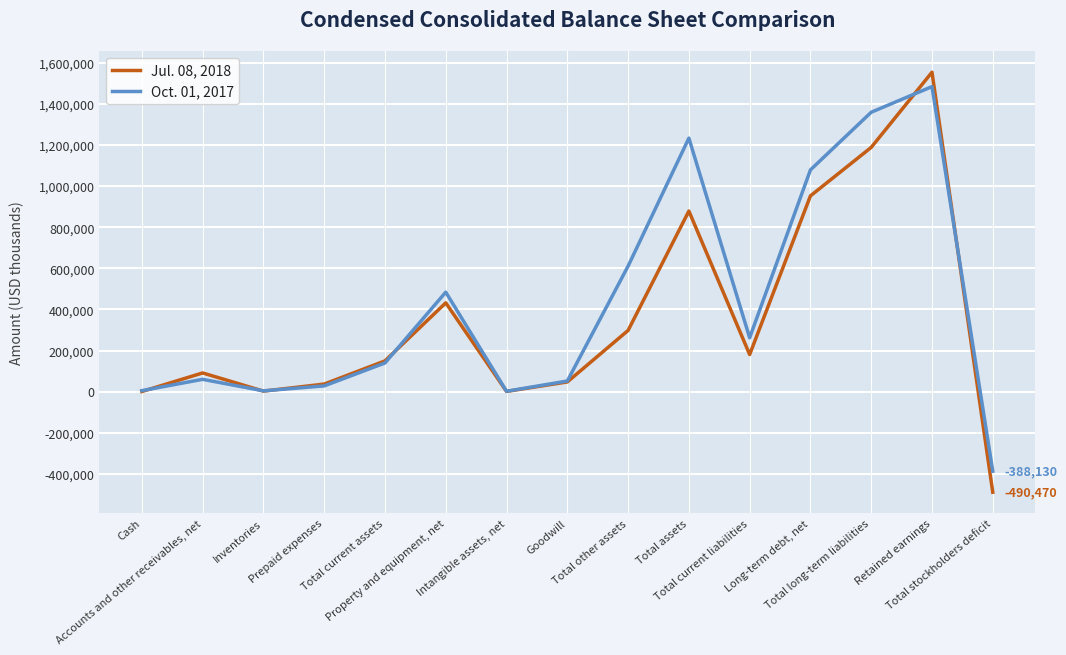

Which series has the largest range (max minus min)?

Jul. 08, 2018